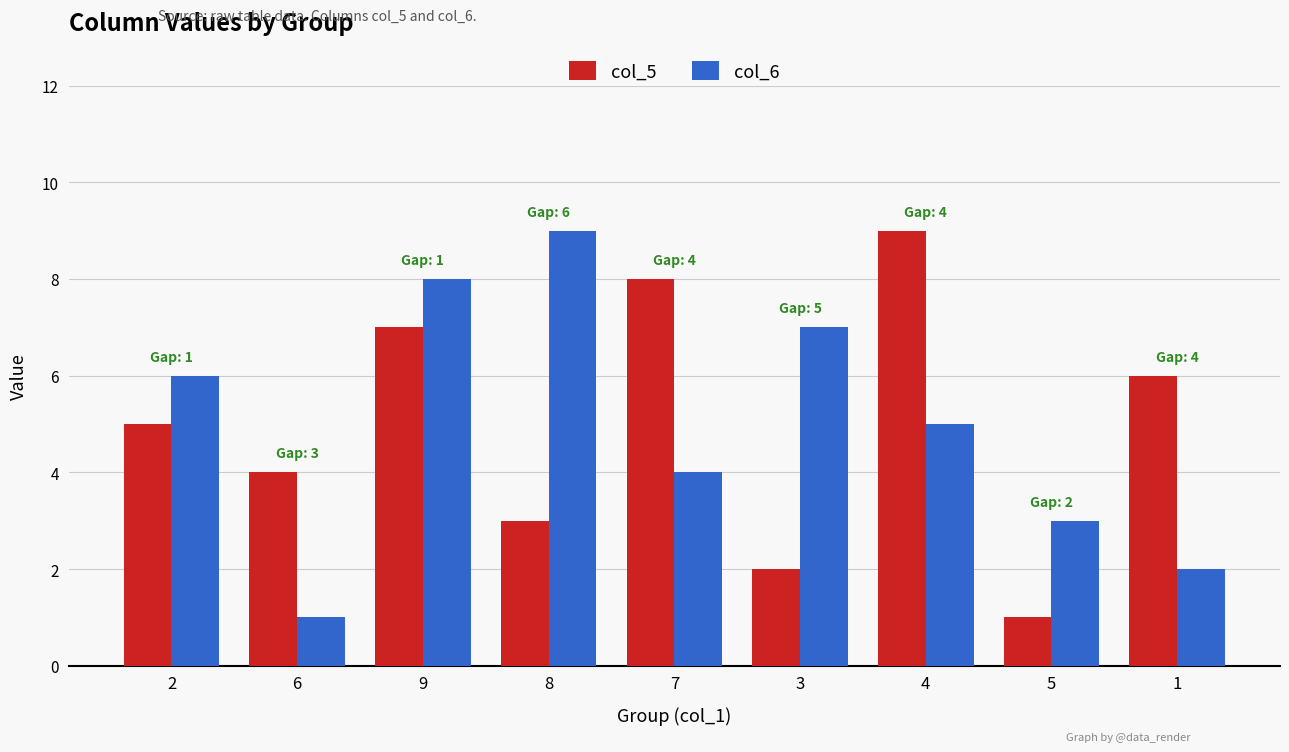

The col_6 series shows 7 at 3. True or false?

True